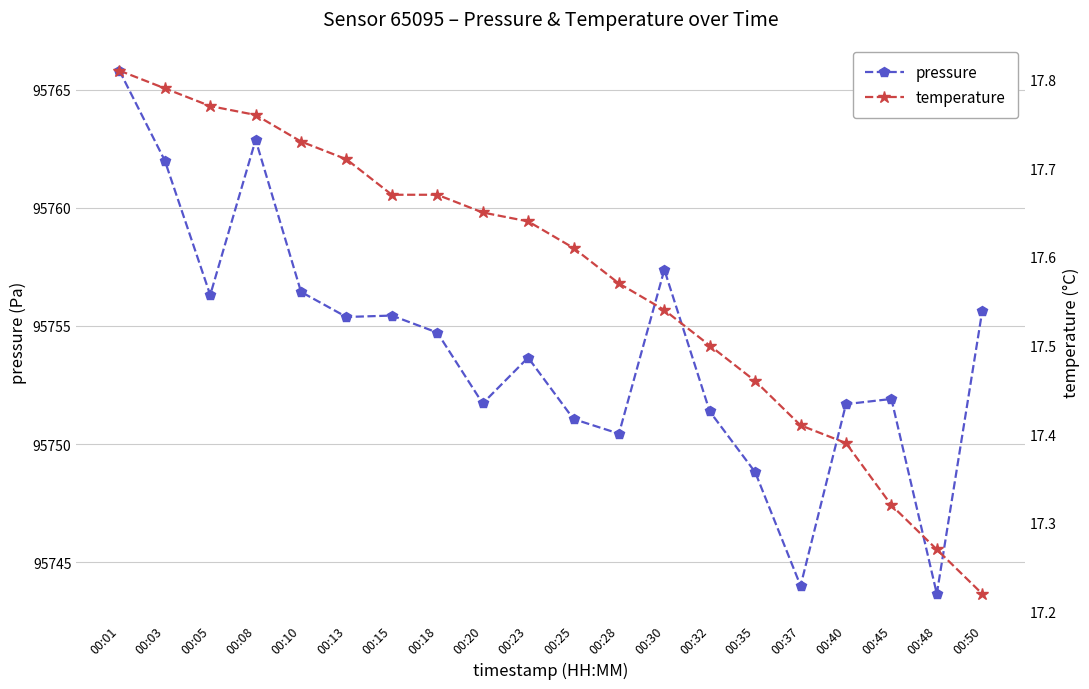

At which label does temperature reach its minimum?

00:50